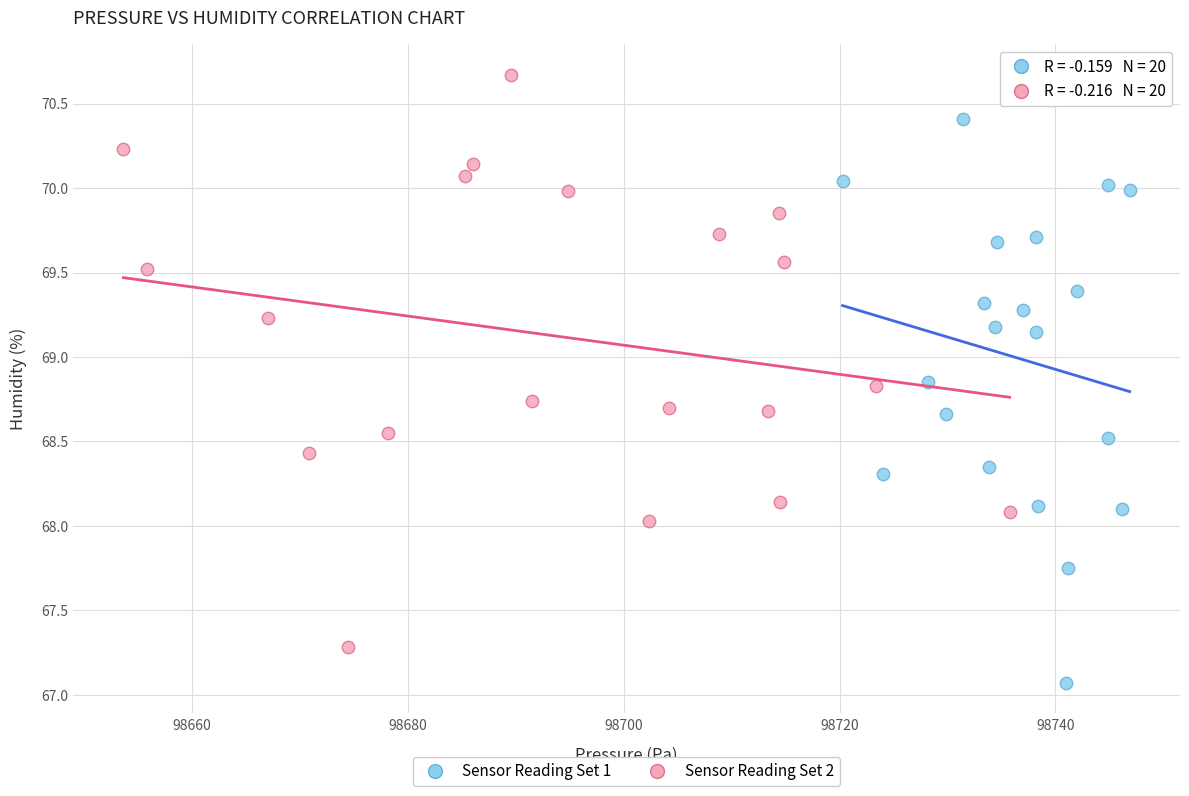

Which series reaches the maximum Y coordinate?

Sensor Reading Set 2